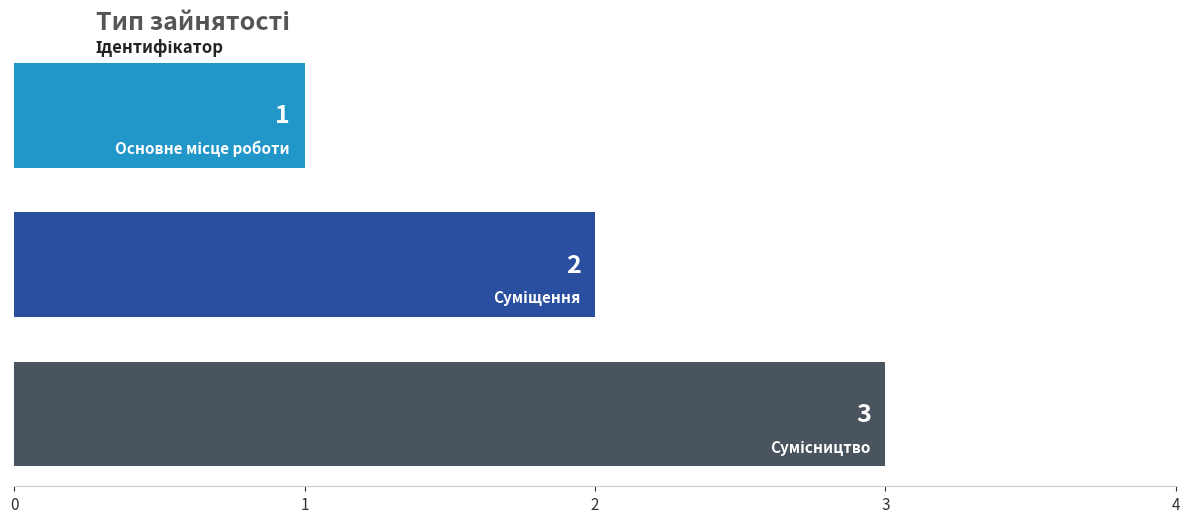

How many bars are there in total?

3